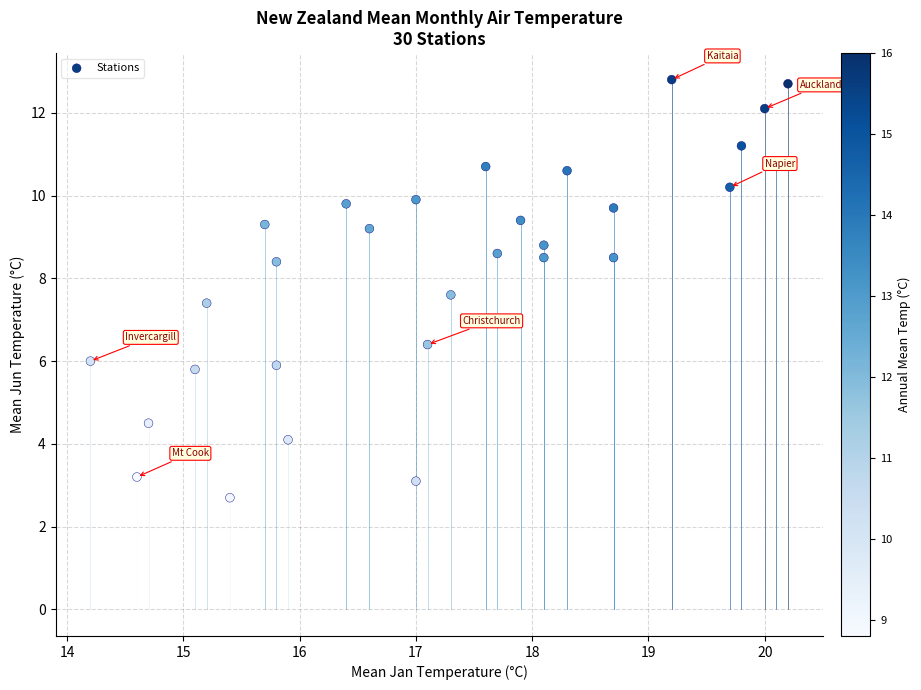

What Y value in the scatter plot is closest to 7?

7.4